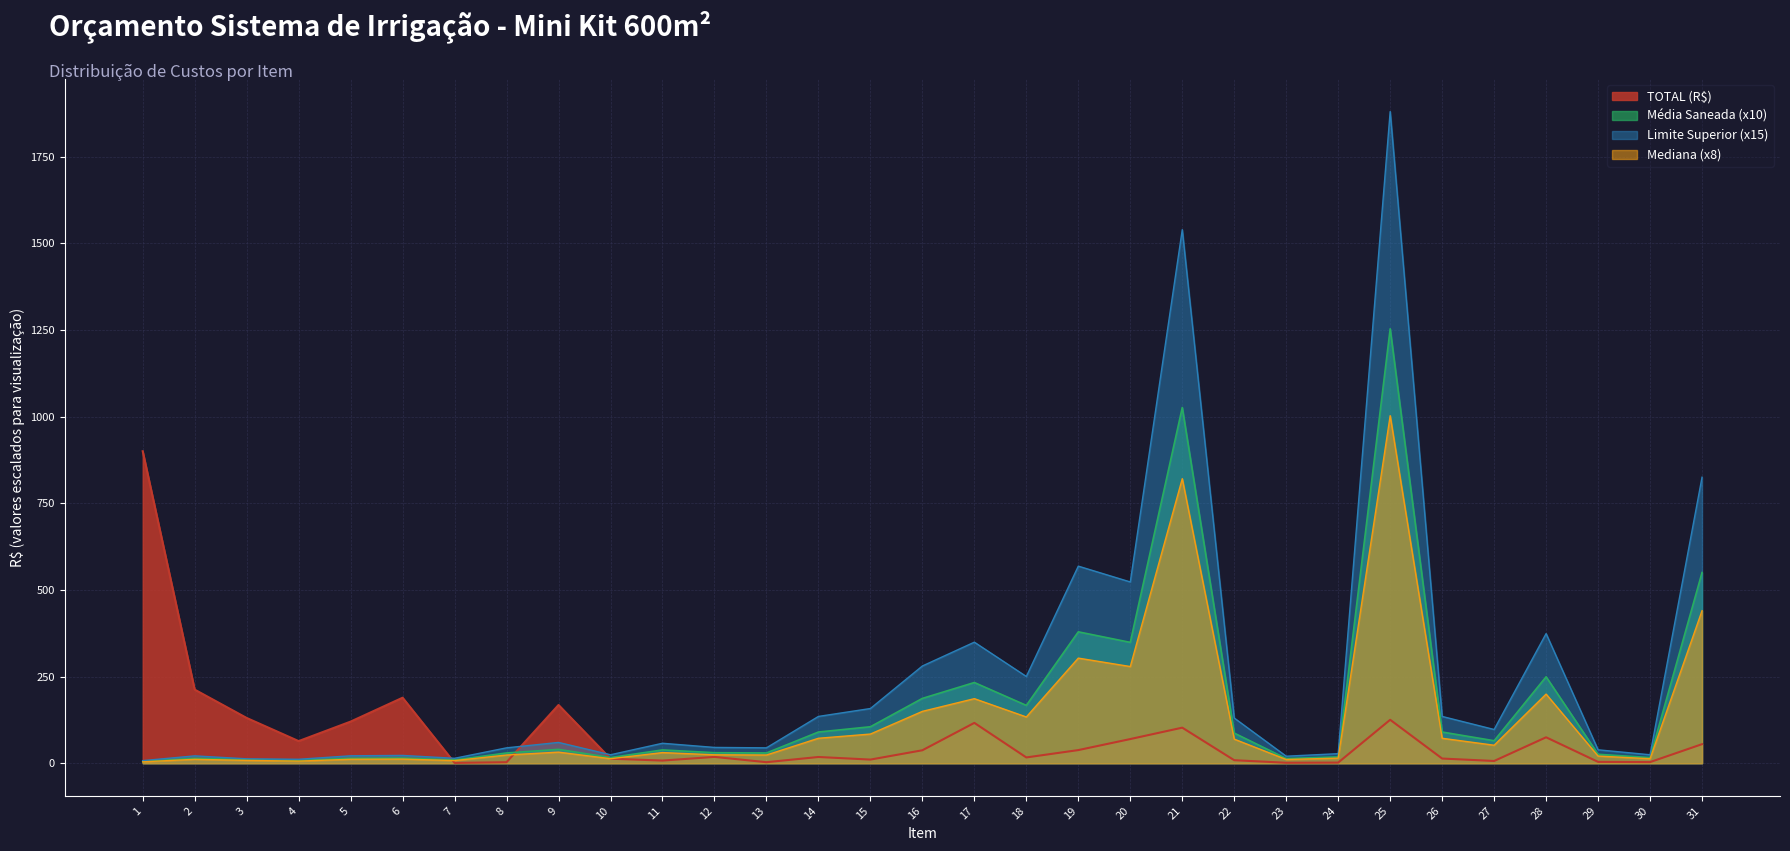

What is the sum of the Limite Superior values at 27 and 9?

157.4